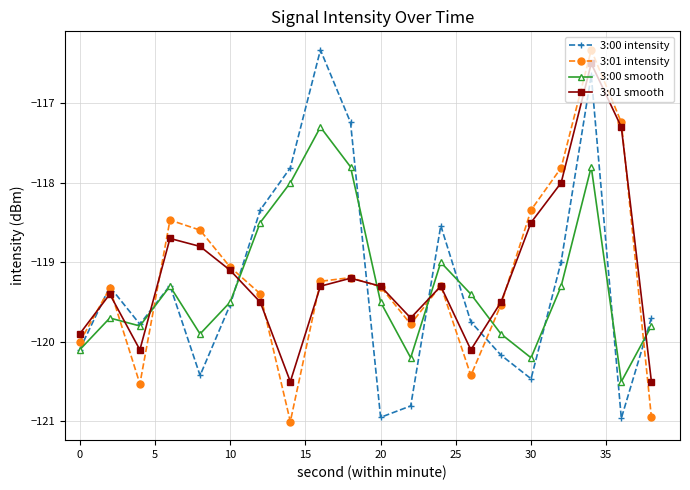

What is the minimum value shown in the chart?

-121.0